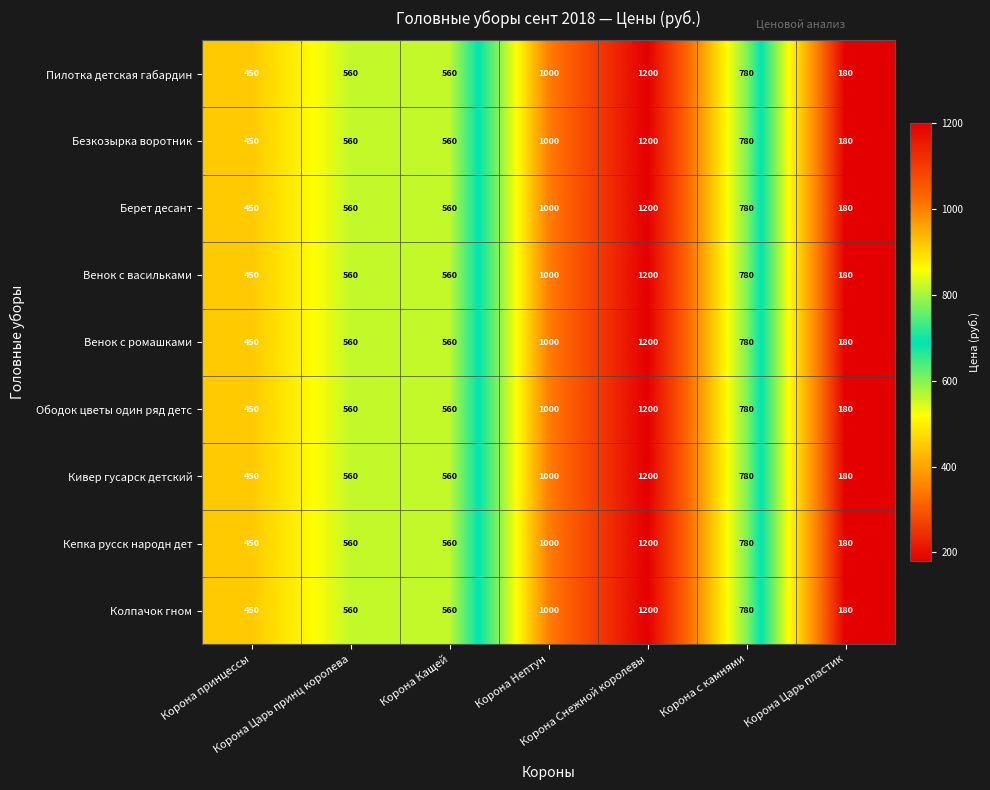

What is the sum of all Венок с васильками values?

4730